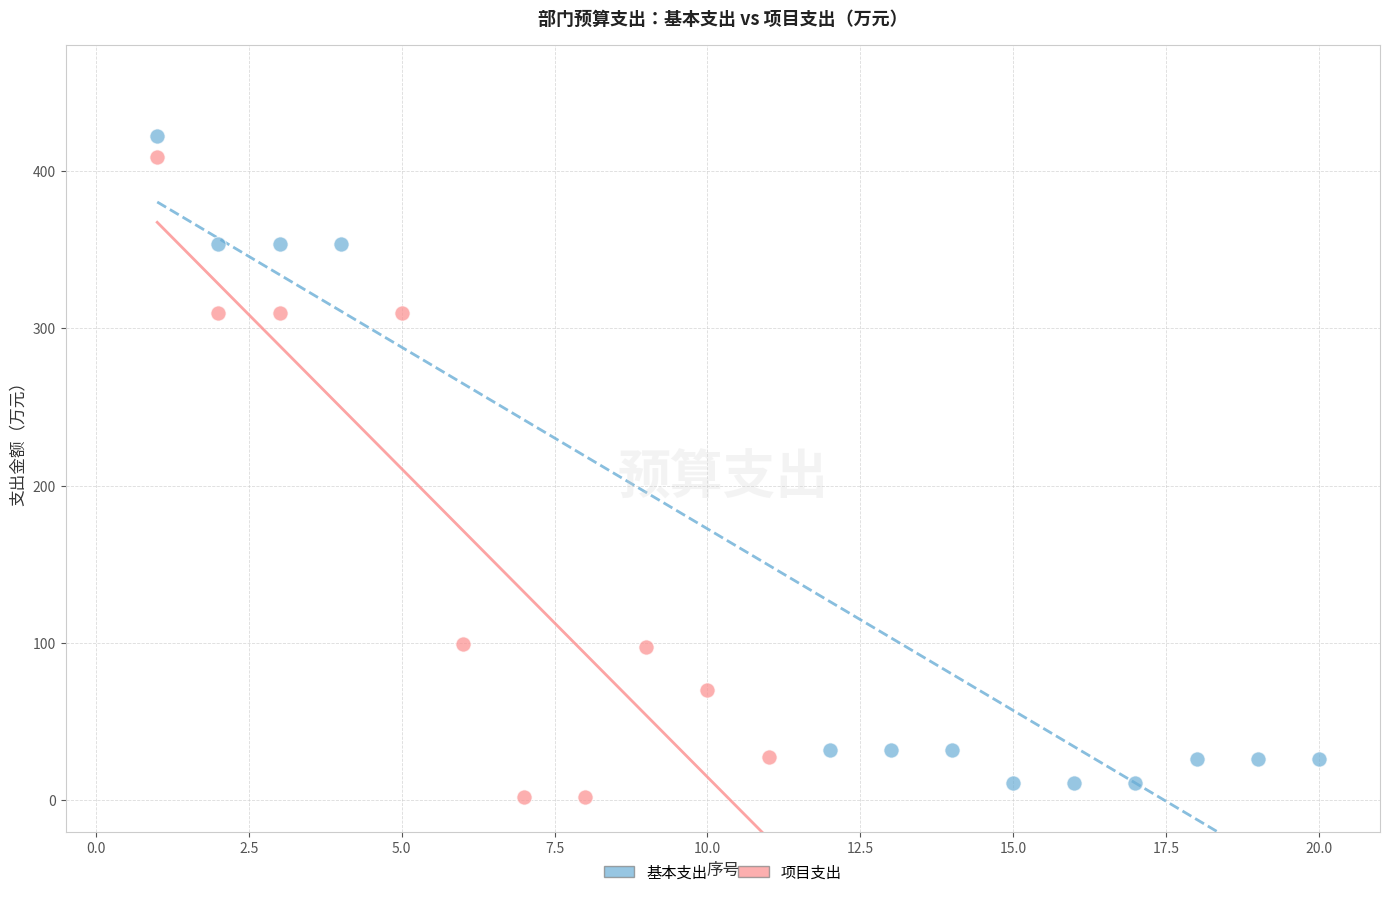

Which series has the widest spread of Y values?

基本支出